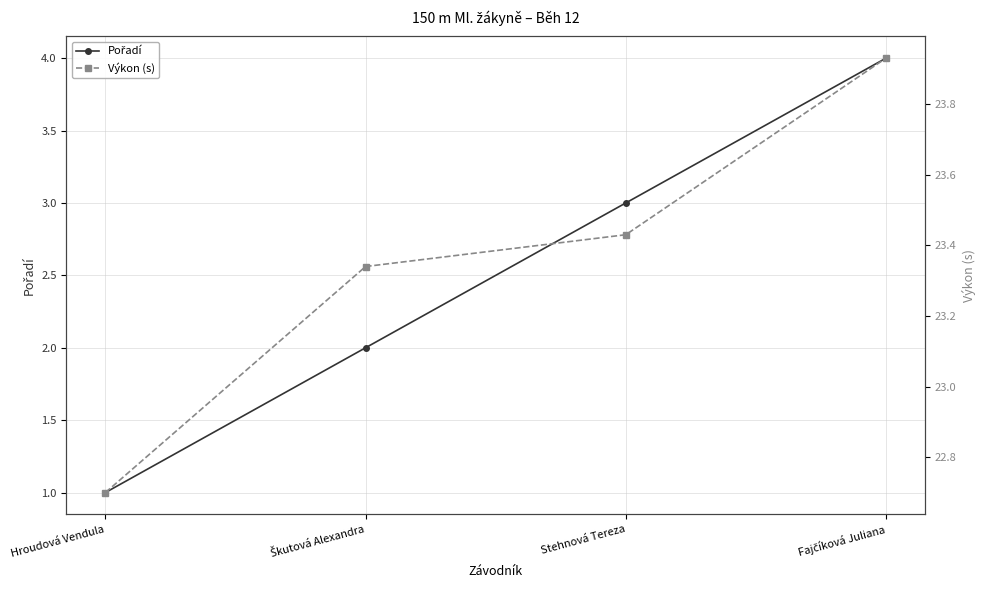

Which series changed the most between Hroudová Vendula and Stehnová Tereza?

Pořadí